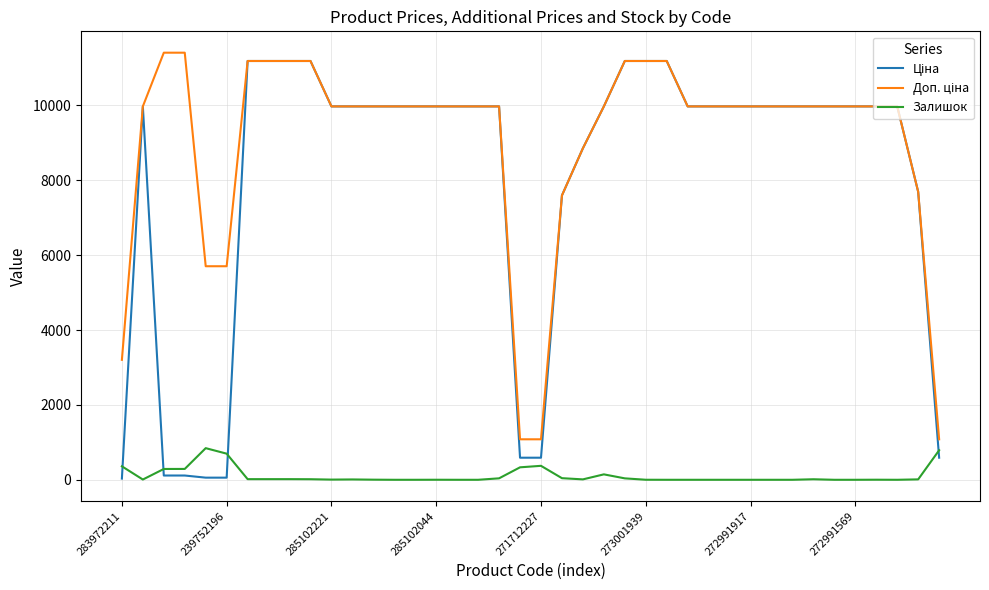

What is the maximum value shown in the chart?

11410.0